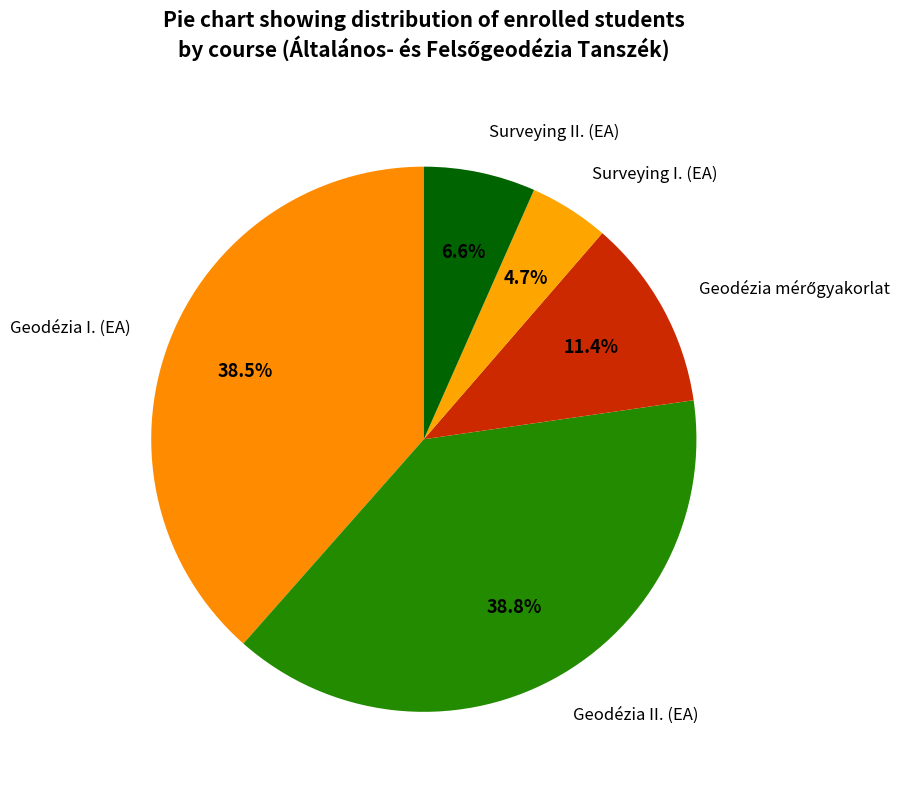

Count the number of slices in the pie.

5